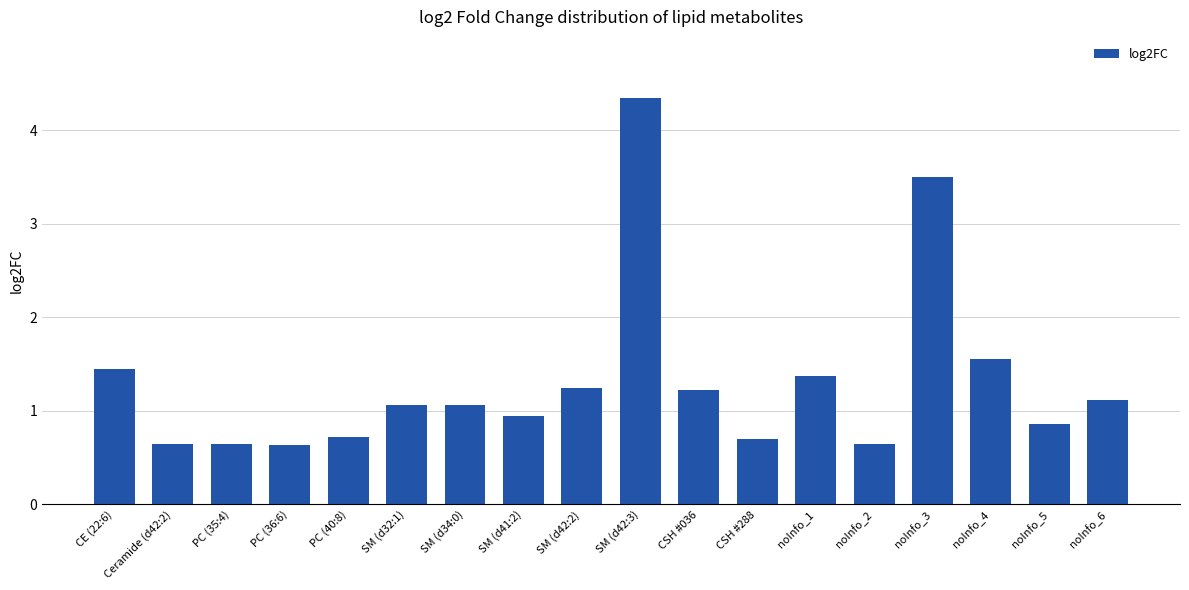

The chart shows a value of 0.6 at PC (36:6). True or false?

True